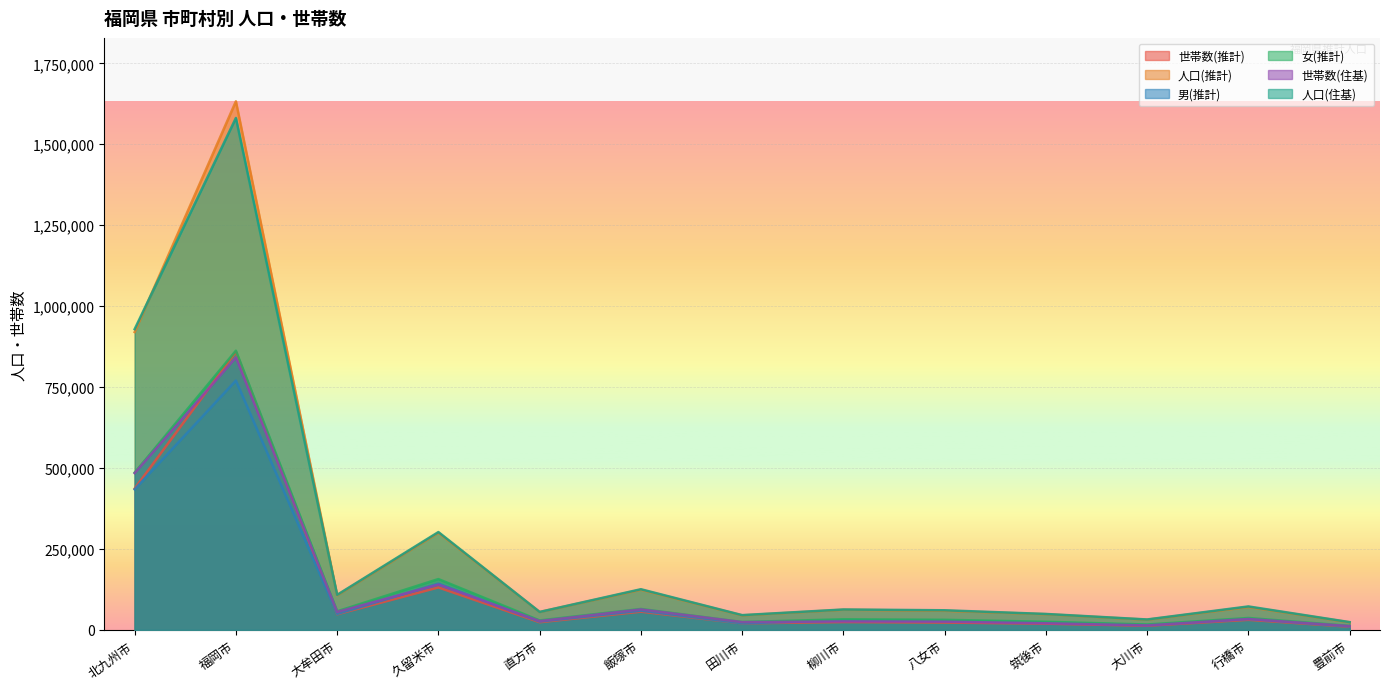

What is the difference between the 男(推計) values at 筑後市 and 大川市?

8529